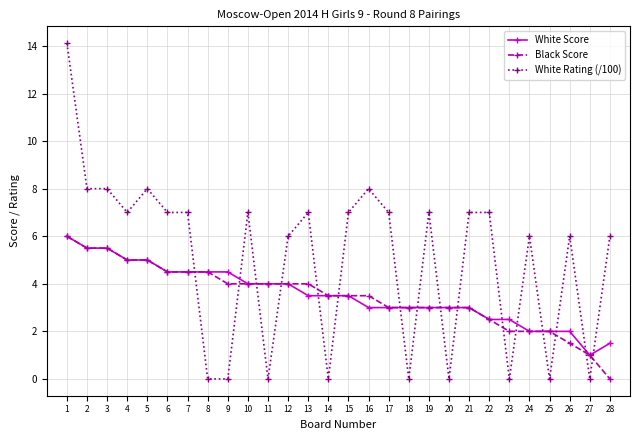

What is the approximate value of White Score at 17?

3.0